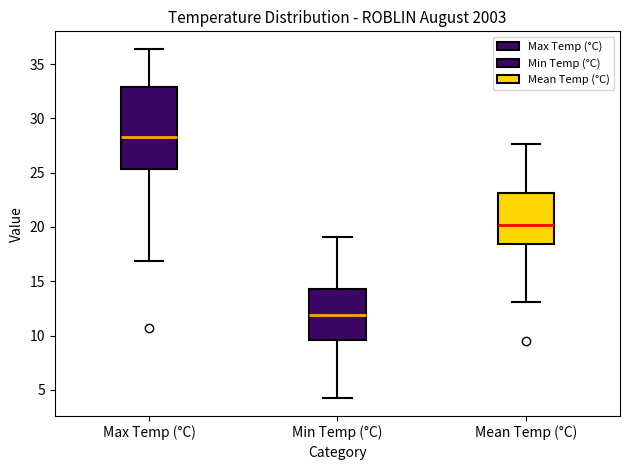

Reading left to right, read every box against the y-axis: the position of its median line, the range the box covers, and the ends of its whiskers. The values are not printed on the chart, so give them approximately, as read against the axis.

Max Temp (°C): median 28.5, box 25.5 to 33.0, whiskers 17.0 to 36.5
Min Temp (°C): median 12.0, box 9.5 to 14.5, whiskers 4.0 to 19.0
Mean Temp (°C): median 20.0, box 18.5 to 23.0, whiskers 13.0 to 27.5